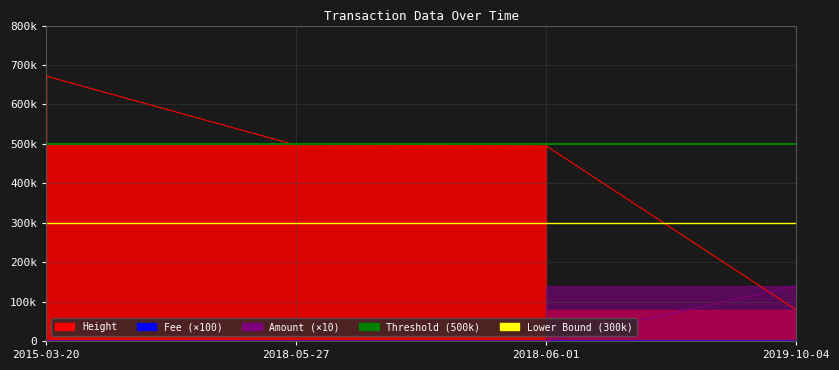

The value of Threshold (500k) at 2018-05-27 is 500000. True or false?

True